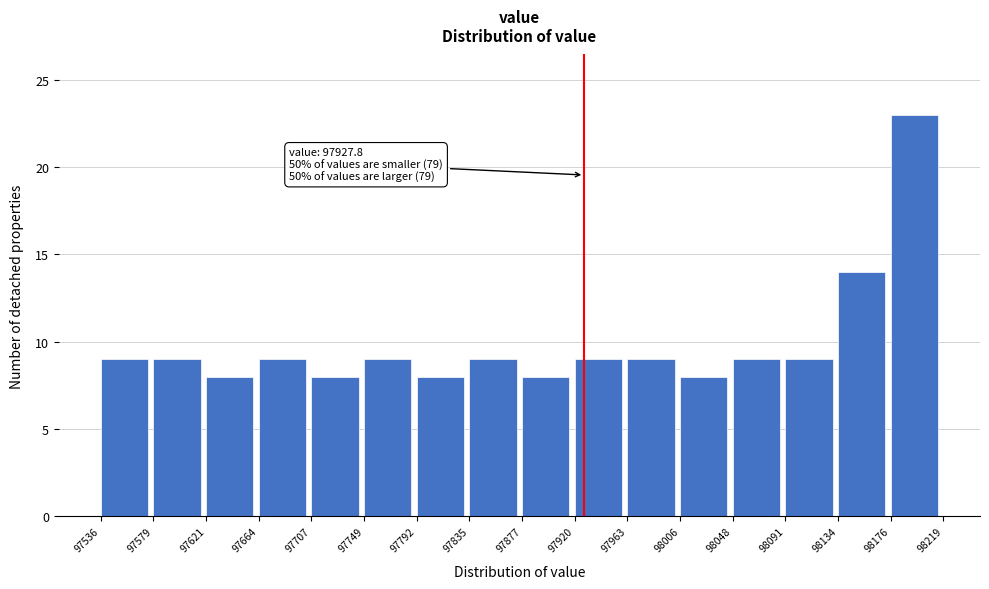

Over which range of the x-axis is the bar tallest?

98176 to 98219